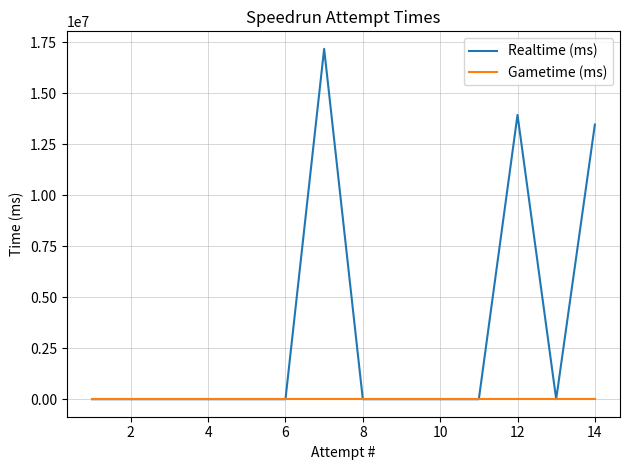

At how many categories does at least one series exceed 5566960?

3